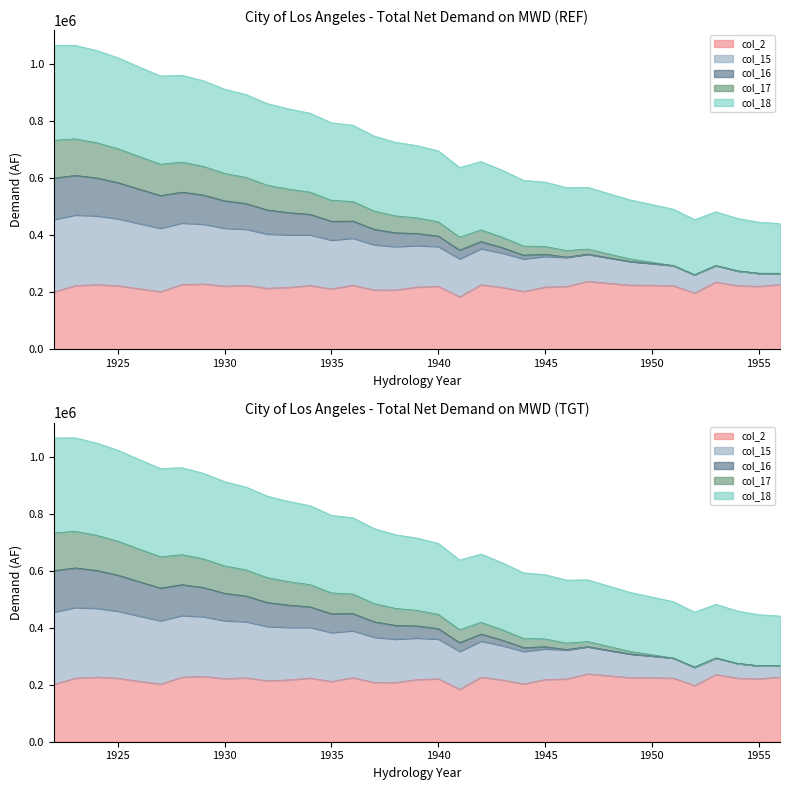

What is the sum of the col_2 values at 1925 and 1956?

449266